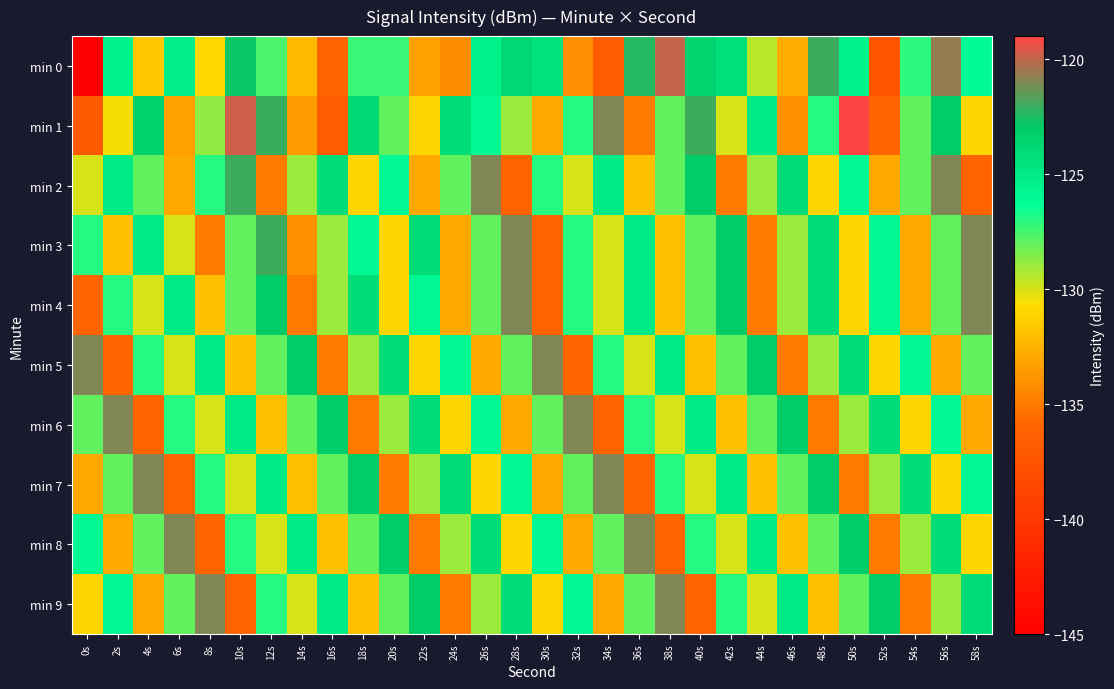

At which category is the sum across all series the highest?

56s